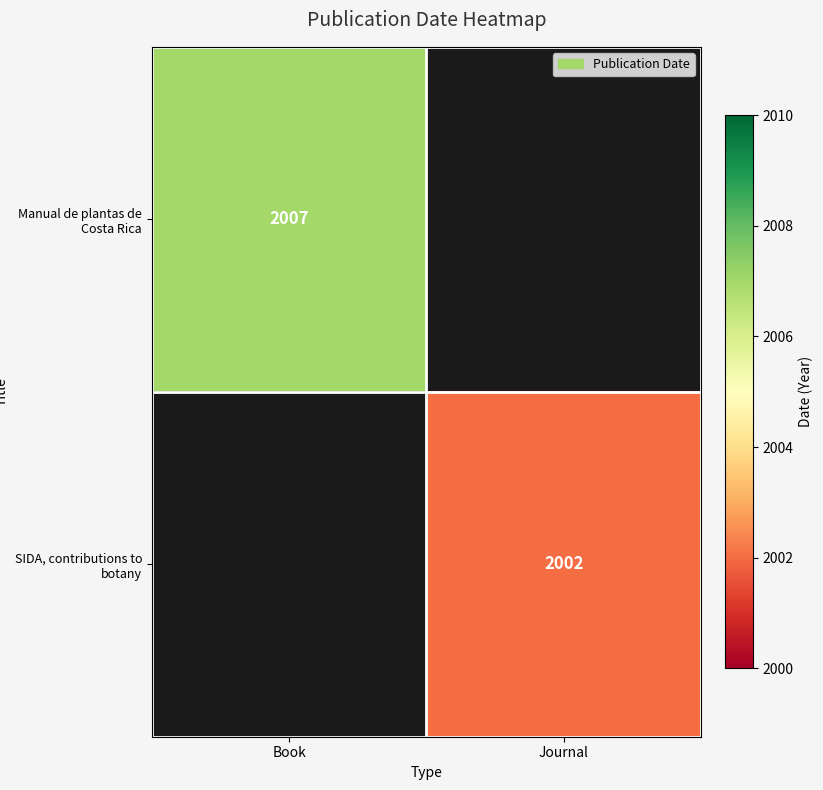

The value of SIDA, contributions to botany at Journal is 2002. True or false?

True